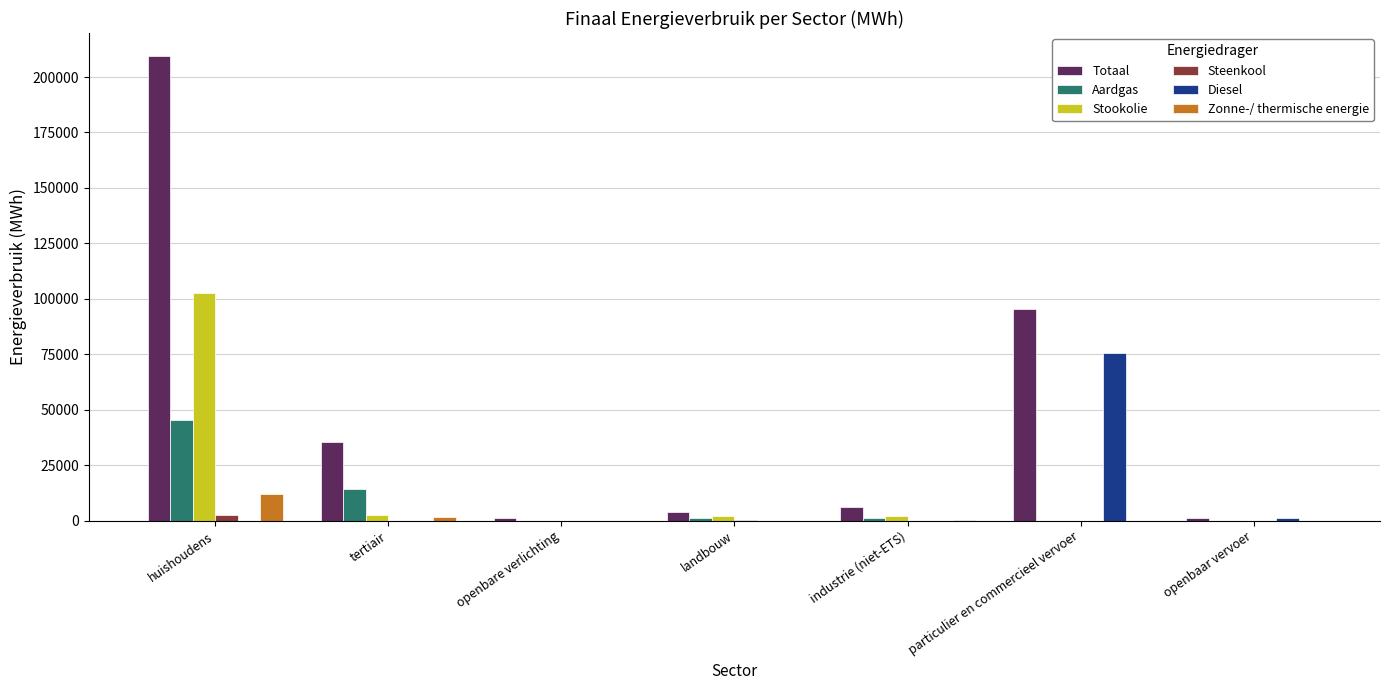

Which series changed the most between industrie (niet-ETS) and particulier en commercieel vervoer?

Totaal